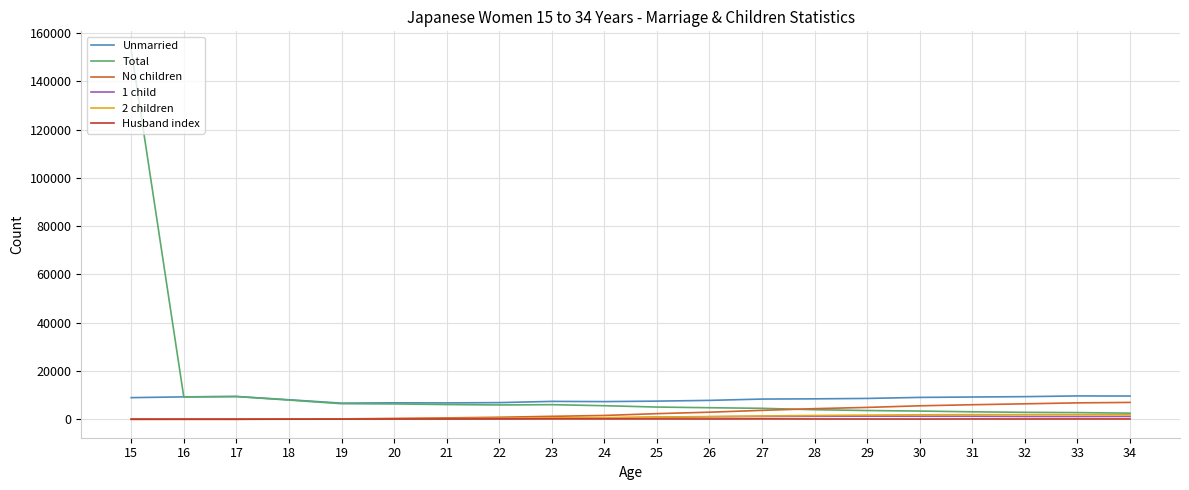

True or false: Unmarried and 2 children cross at least once.

False